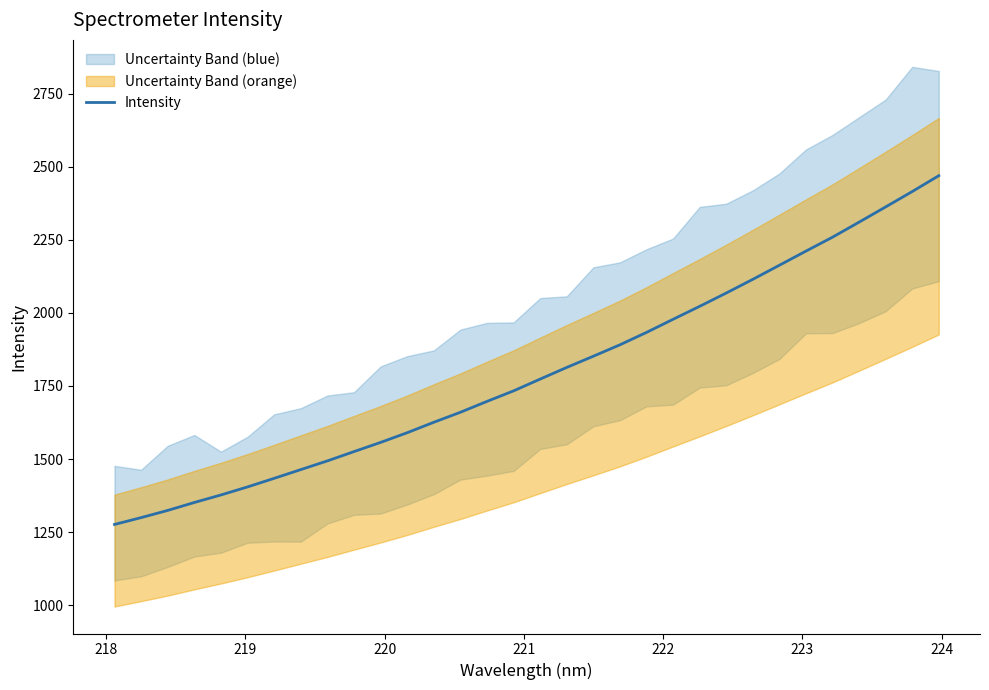

What is the highest value of the Intensity series?

2469.4